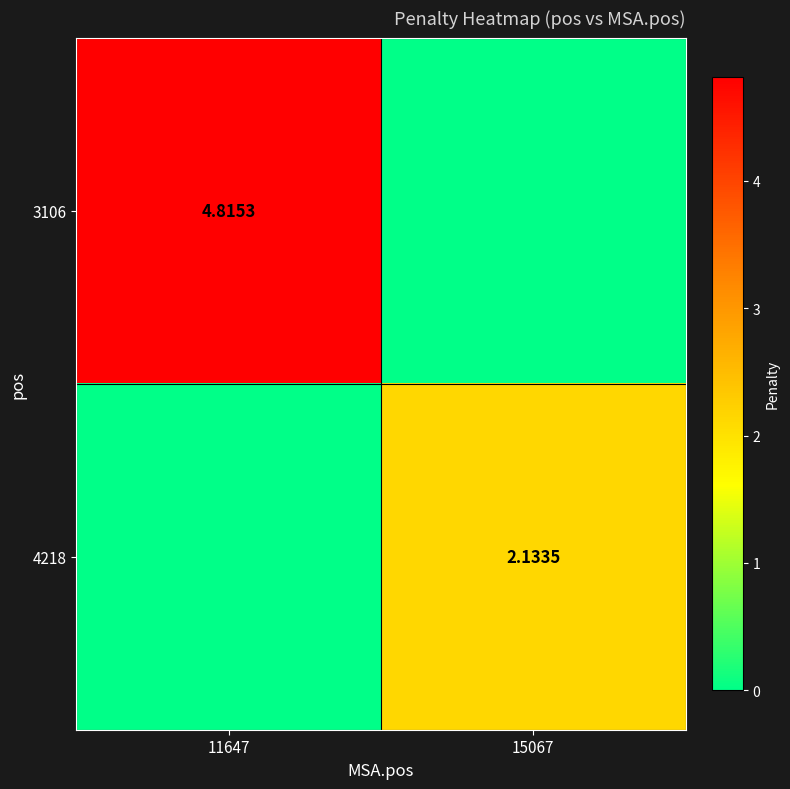

Which has a higher value, 11647 or 15067?

11647